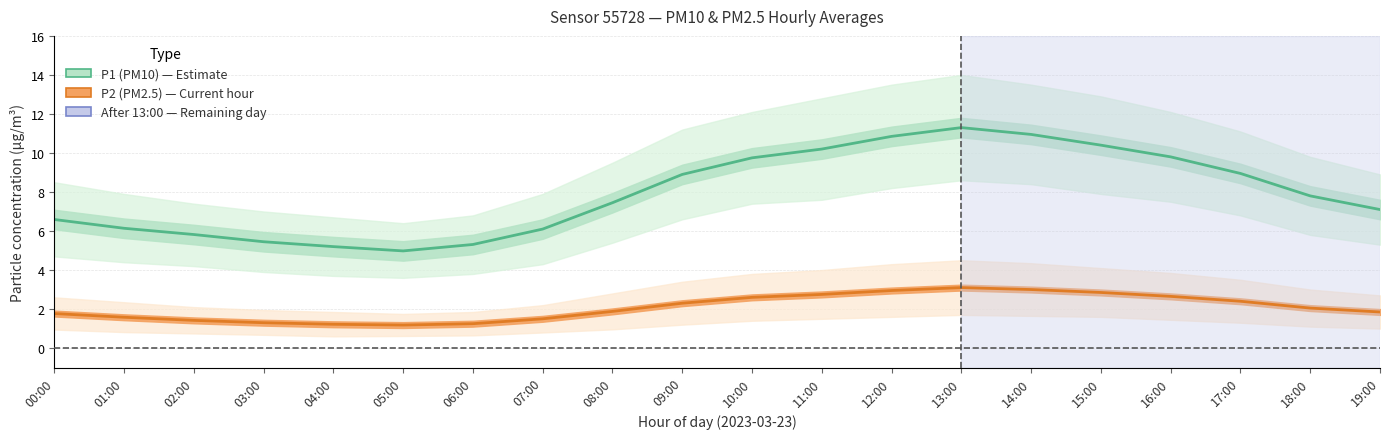

What is the greatest value displayed?

11.3